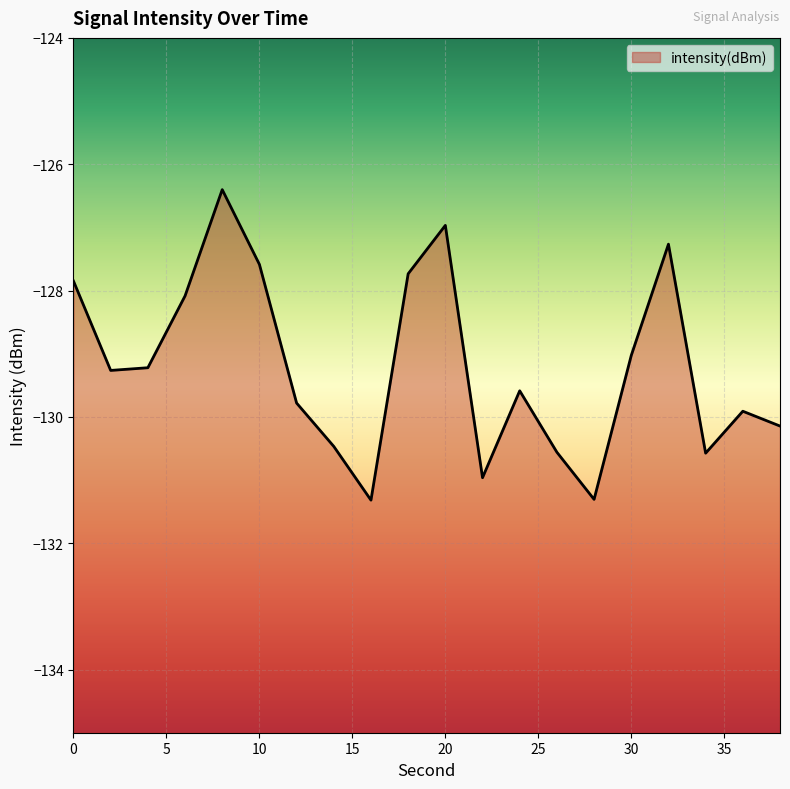

Which has a higher value, 24 or 38?

24